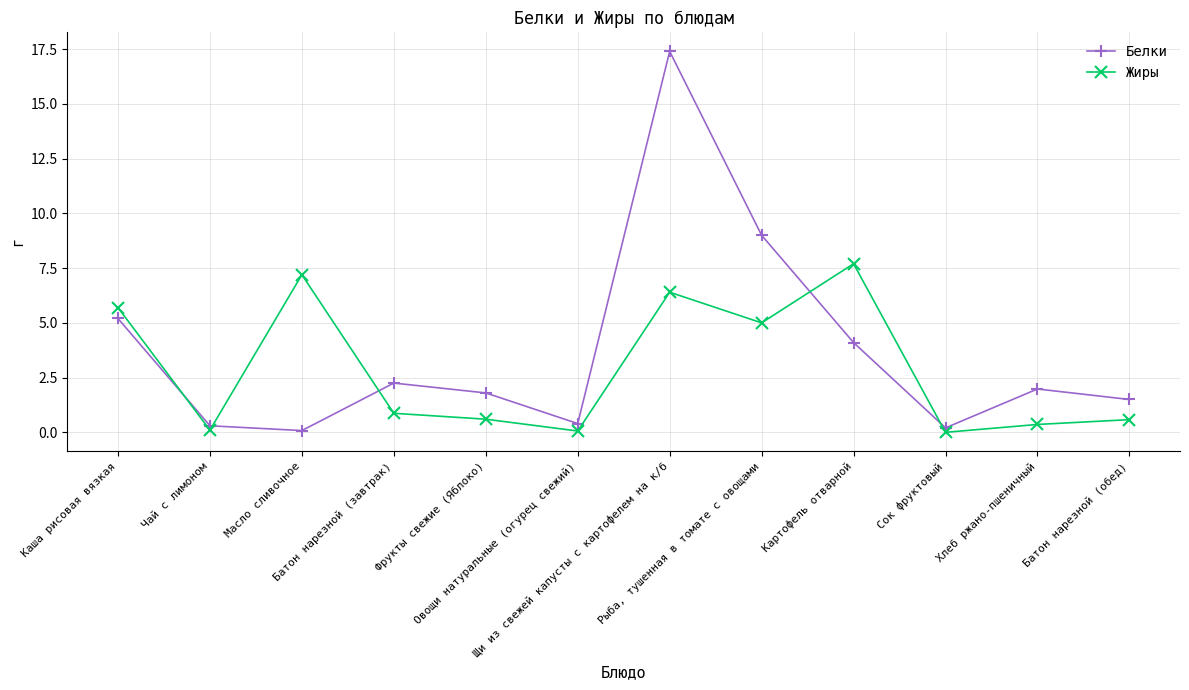

Which series has the largest range (max minus min)?

Белки